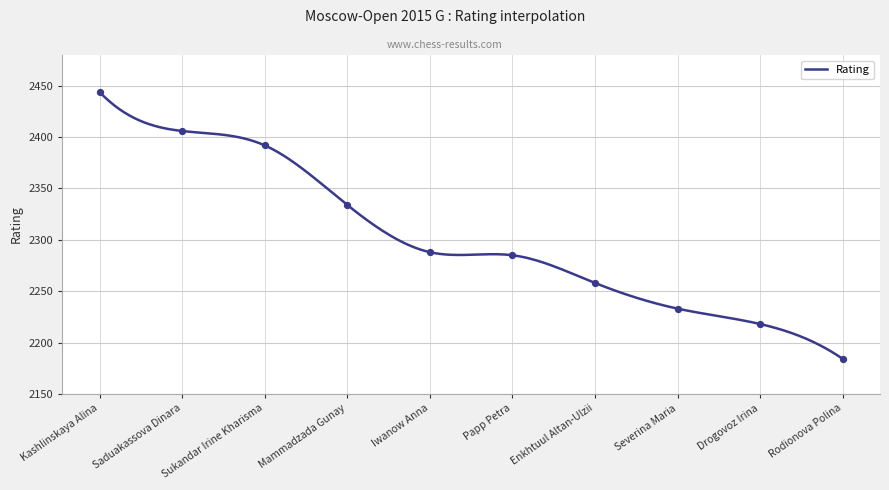

What is the change in value from Sukandar Irine Kharisma to Rodionova Polina?

-208